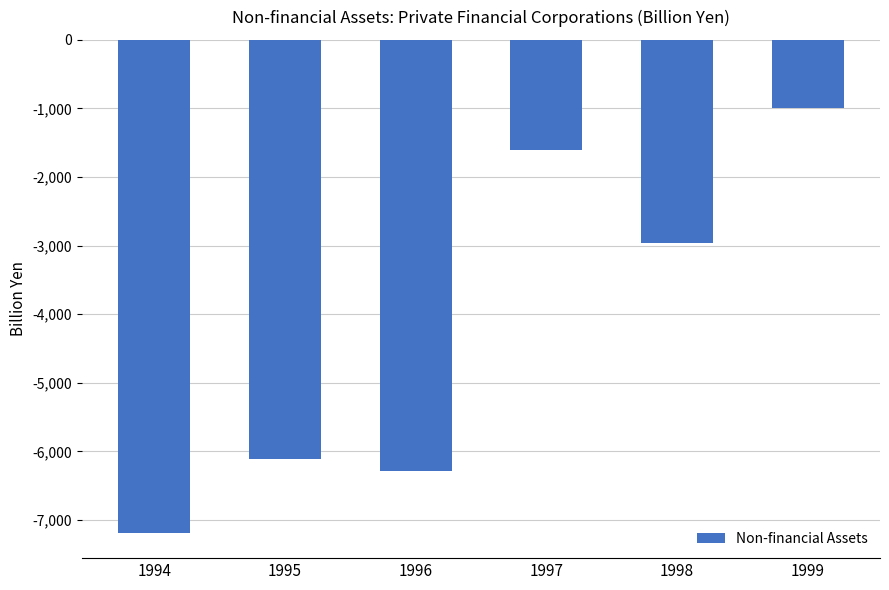

Rank the categories by value from lowest to highest.

1994, 1996, 1995, 1998, 1997, 1999